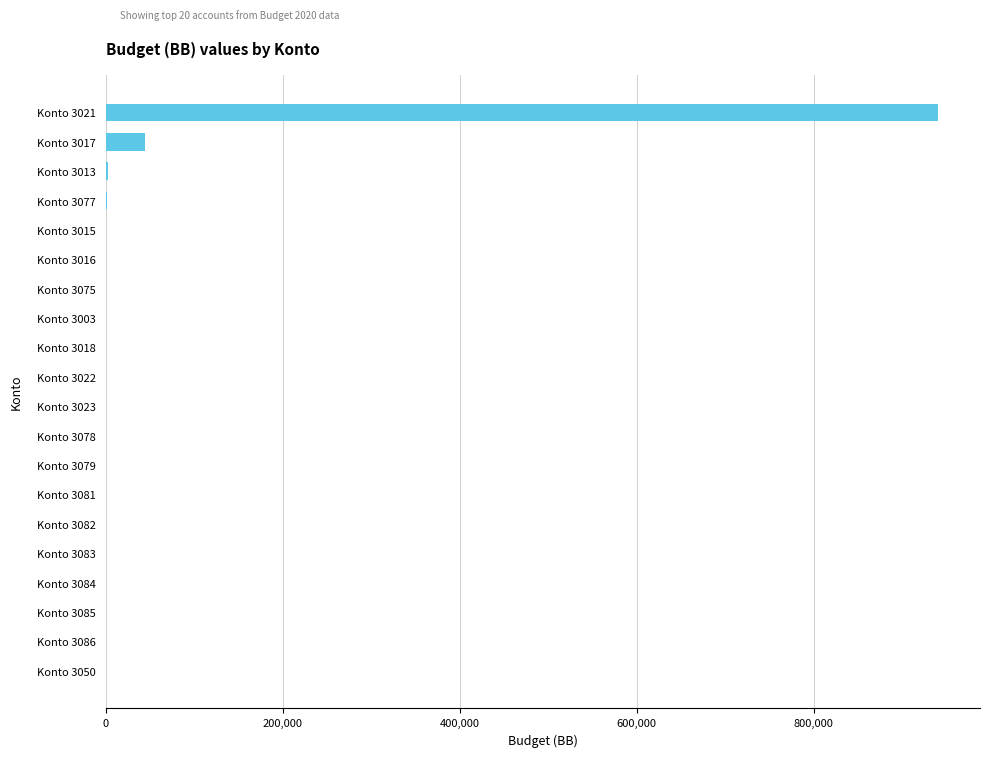

What is the change in value from Konto 3079 to Konto 3021?

+940914.0